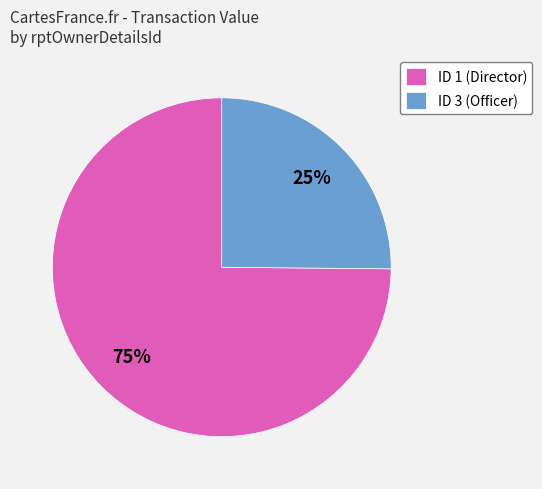

Between ID 3 (Officer) and ID 1 (Director), which is larger?

ID 1 (Director)